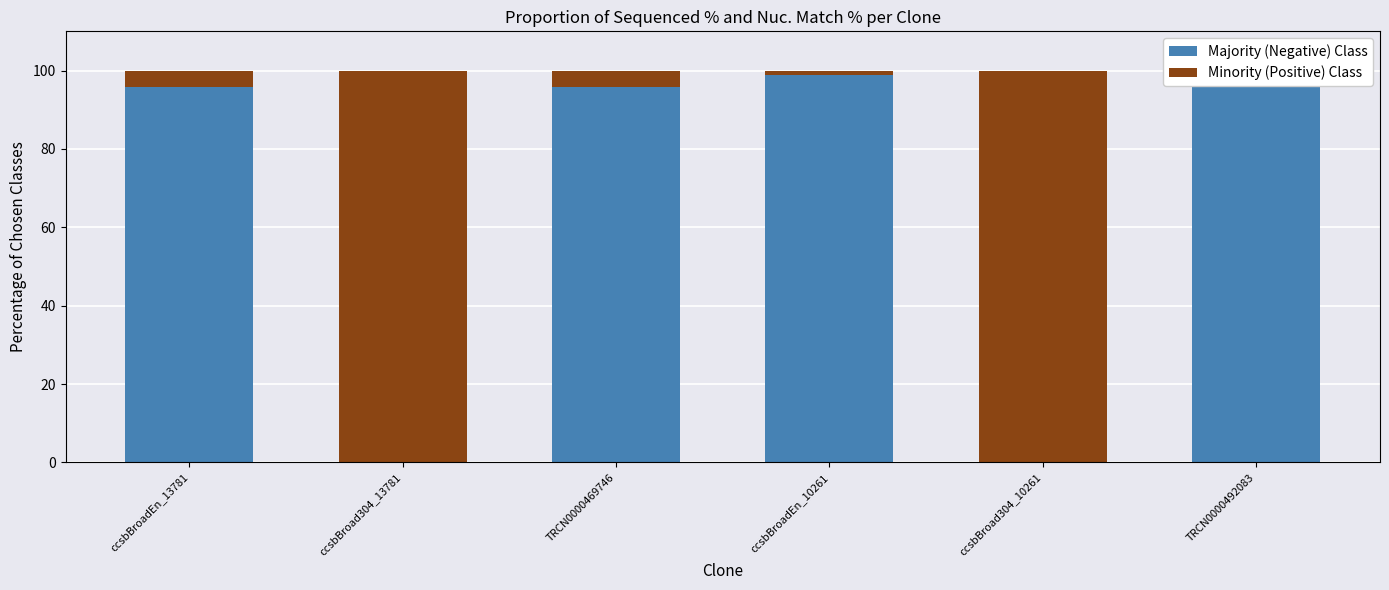

Reading left to right, transcribe all the data shown in this chart.

Majority (Negative) Class: ccsbBroadEn_13781=95.8	ccsbBroad304_13781=0.0	TRCN0000469746=95.8	ccsbBroadEn_10261=98.9	ccsbBroad304_10261=0.0	TRCN0000492083=98.9
Minority (Positive) Class: ccsbBroadEn_13781=4.2	ccsbBroad304_13781=100.0	TRCN0000469746=4.2	ccsbBroadEn_10261=1.1	ccsbBroad304_10261=100.0	TRCN0000492083=1.1